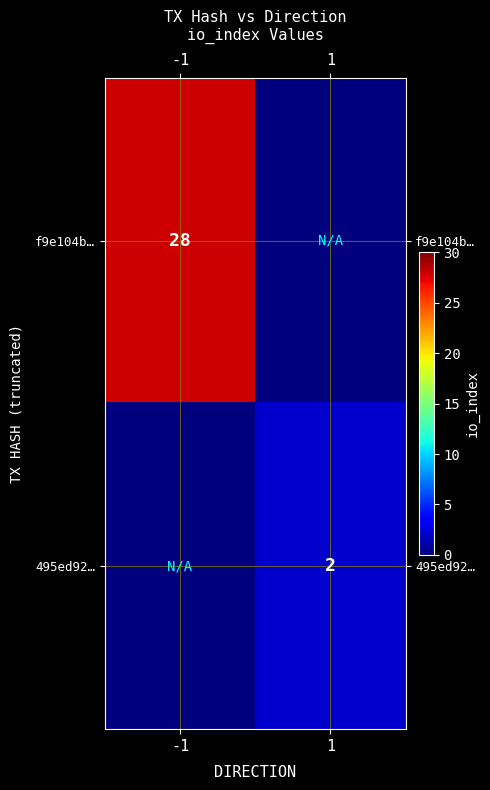

True or false: f9e104b… has a value of 44 at -1.

False